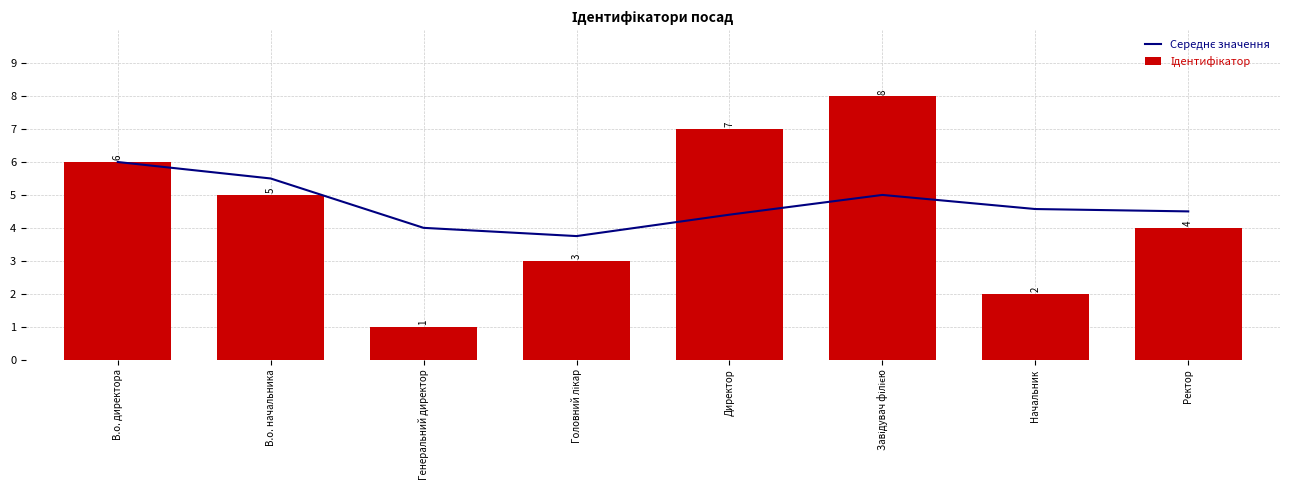

What is the minimum value for Середнє значення?

3.8